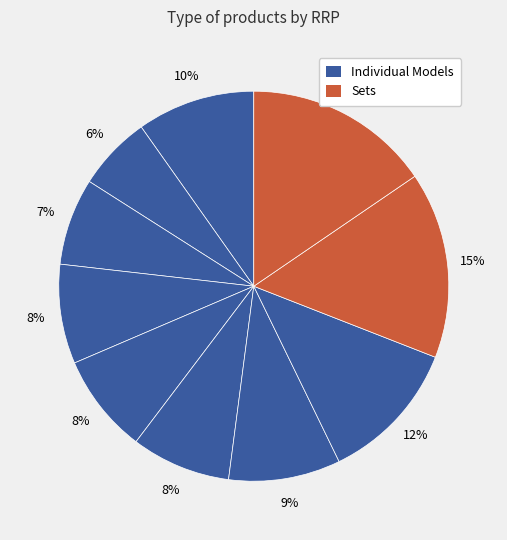

To the nearest percent, what is the average slice percentage?

10%